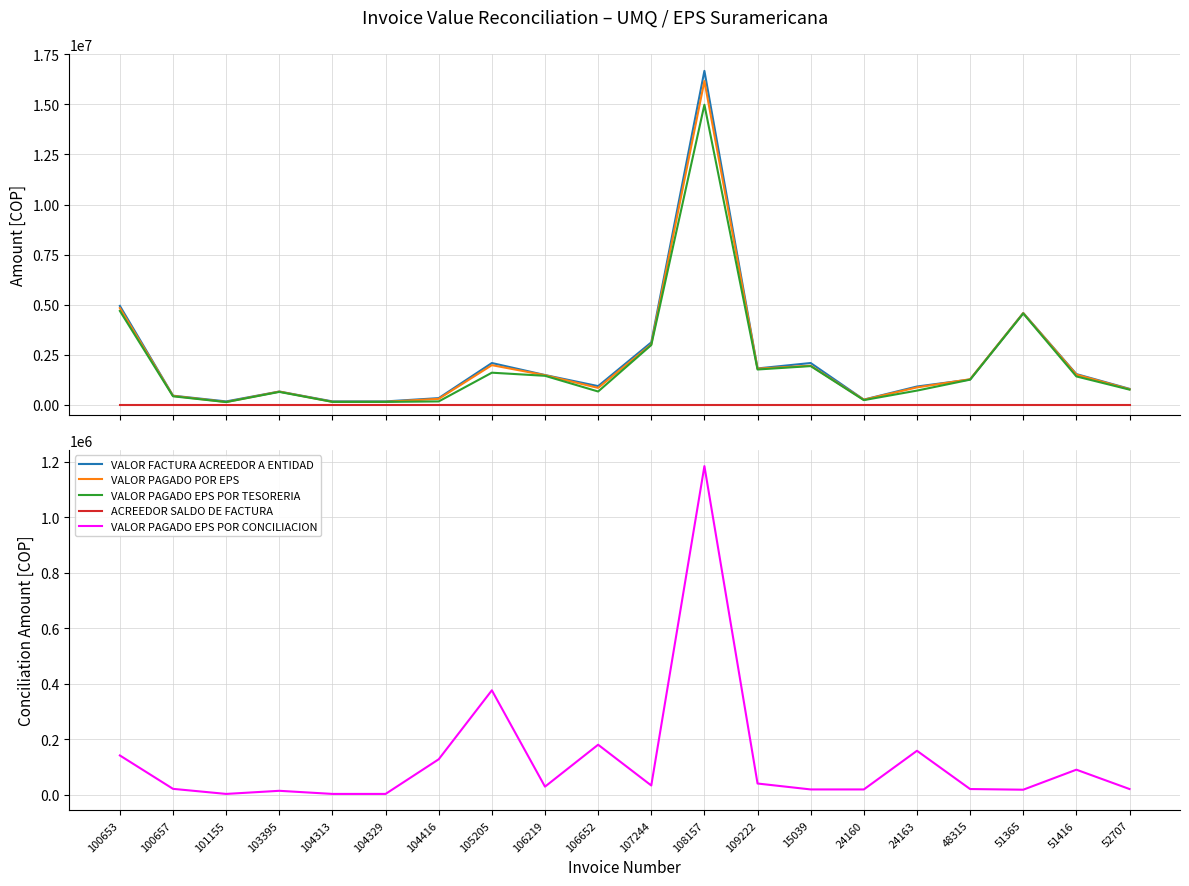

Between 100657 and 107244, which is larger?

107244